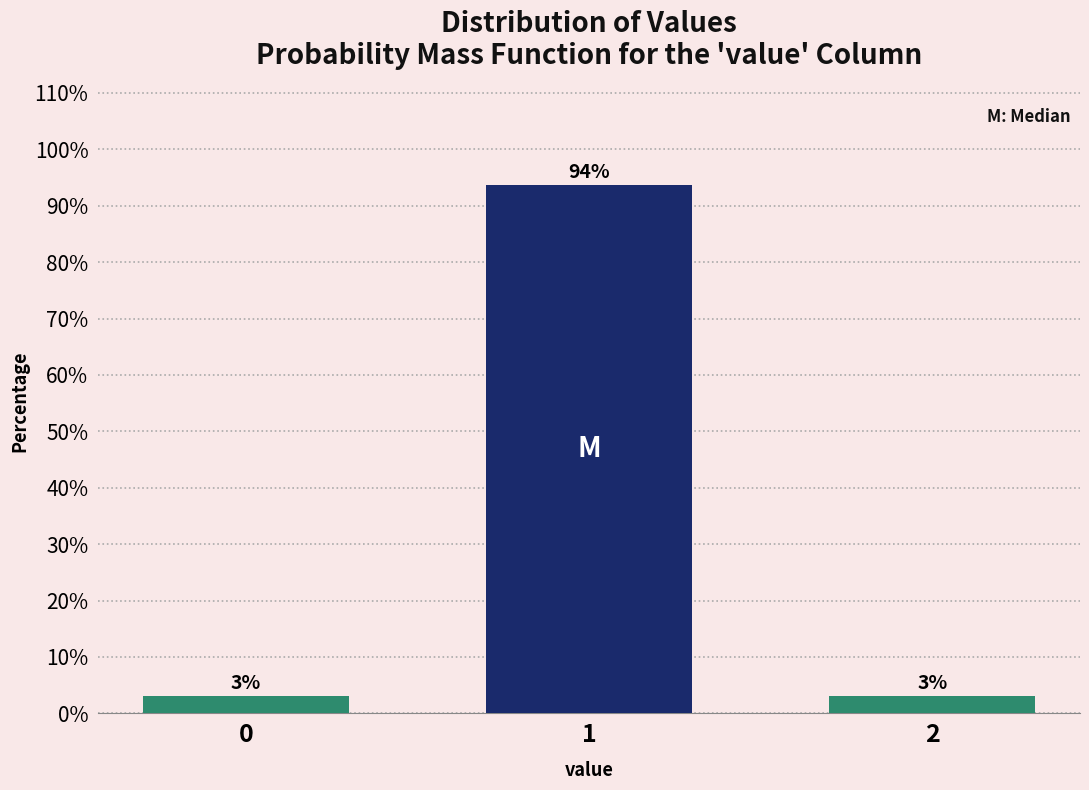

How many bars are there in total?

3